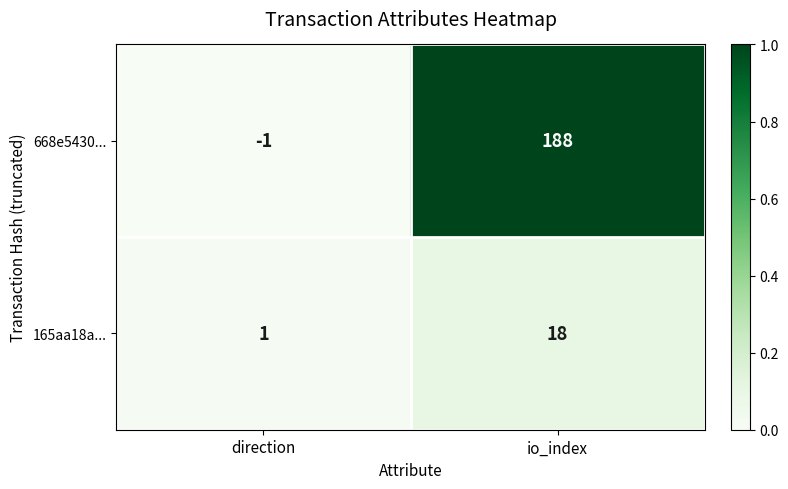

List the series in order of their peak value, highest first.

668e5430..., 165aa18a...